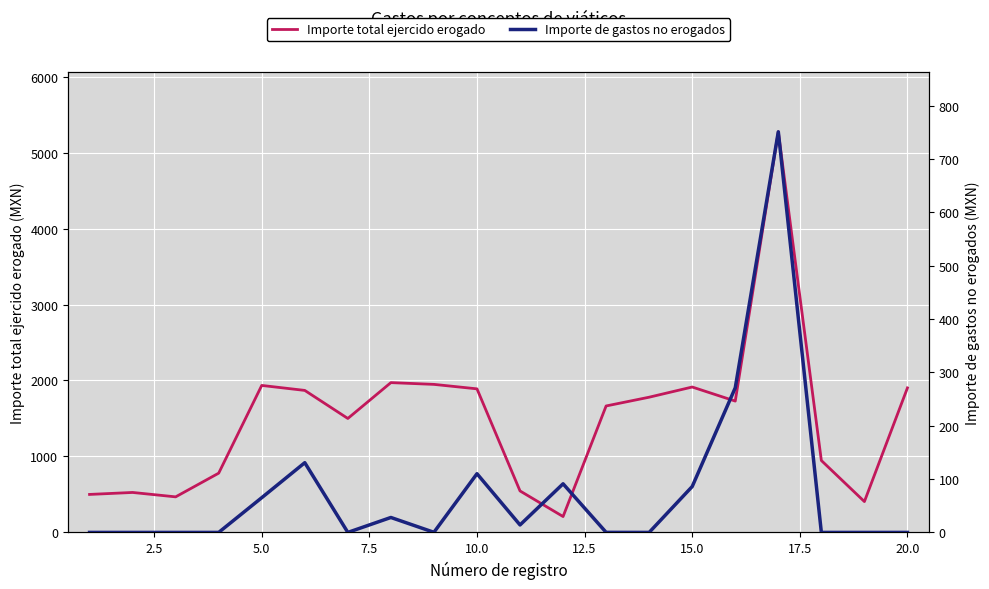

In Importe de gastos no erogados, how many points are lower than both neighbors (excluding endpoints)?

4